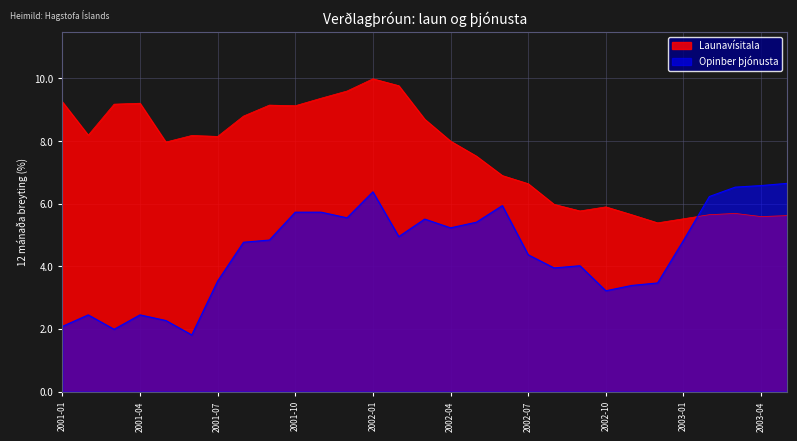

Where do Opinber þjónusta and Launavísitala first cross each other?

2003-01 and 2003-02